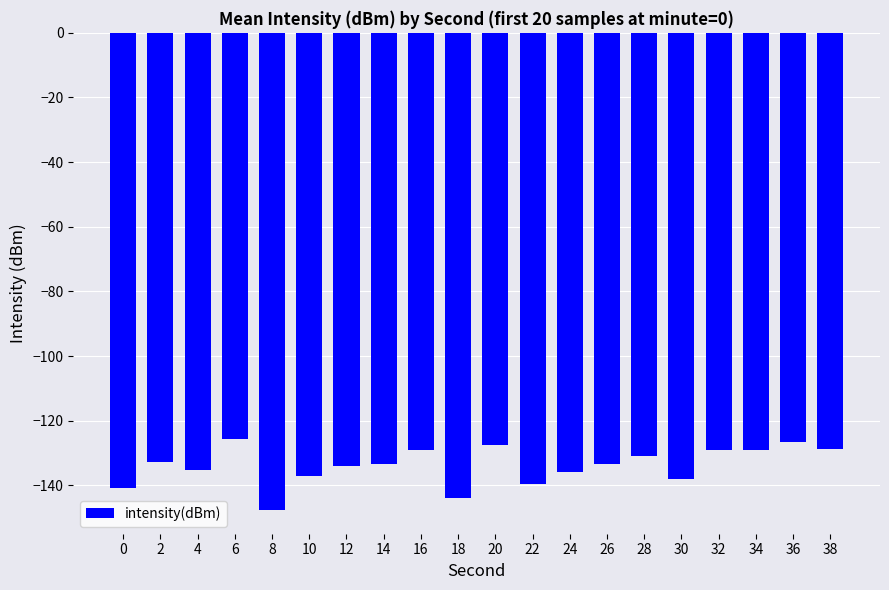

Between 26 and 22, which is larger?

26